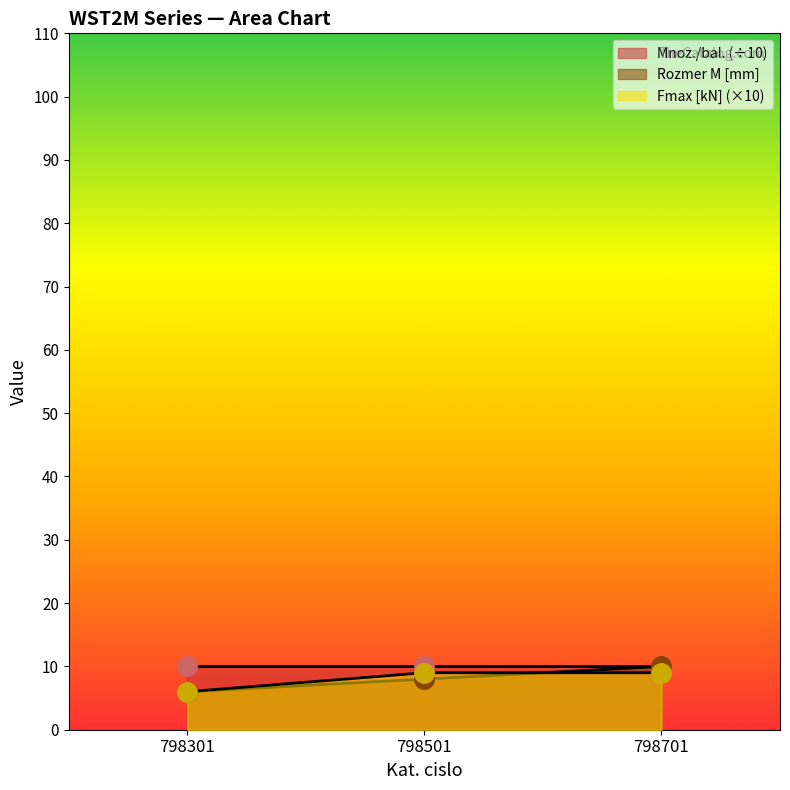

What is the maximum value shown in the chart?

10